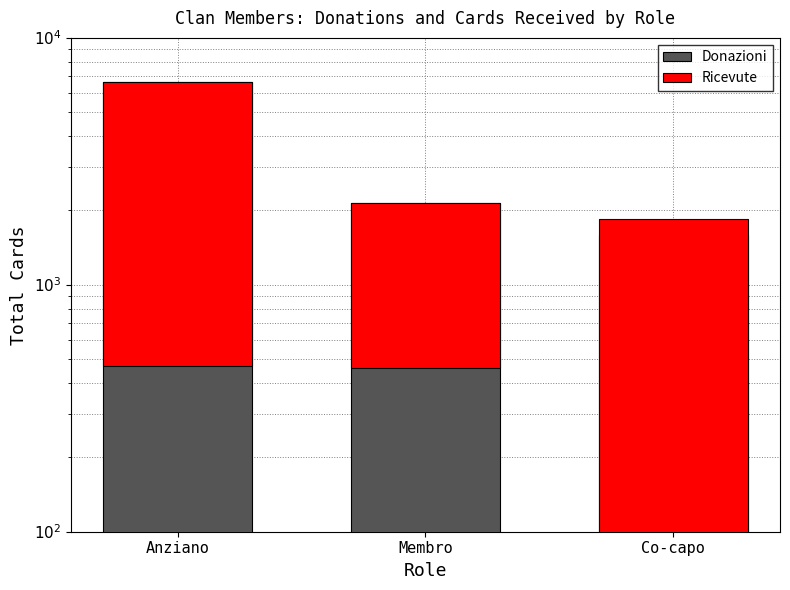

Between Membro and Anziano, which is larger?

Anziano